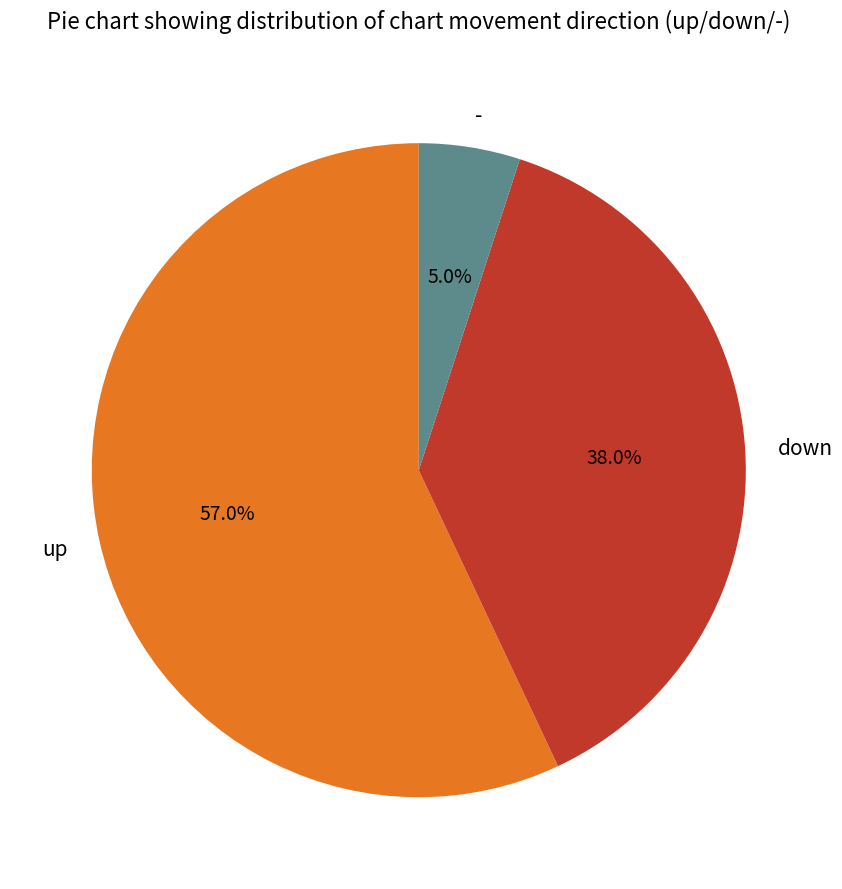

To the nearest percent, what is the difference between the - and up slice percentages?

52%